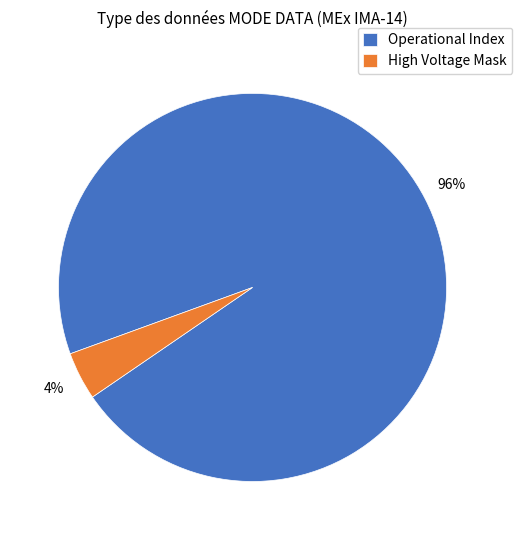

True or false: Operational Index accounts for 96% of the total.

True